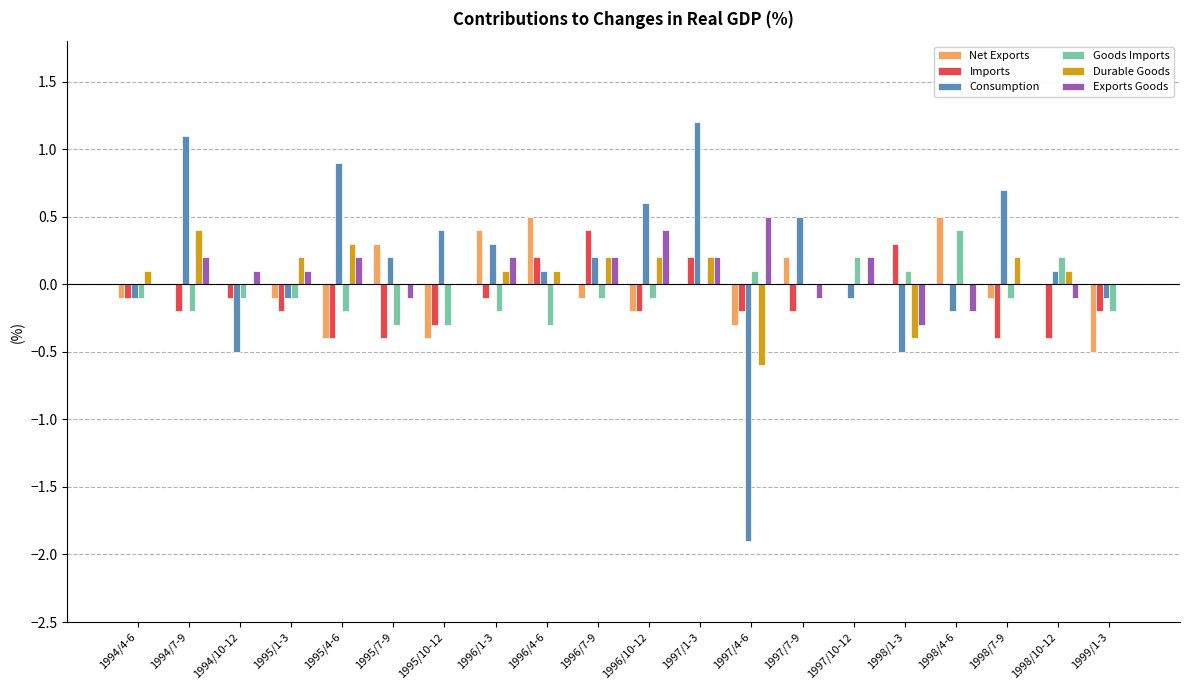

Which category has the highest value in the Goods Imports series?

1998/4-6